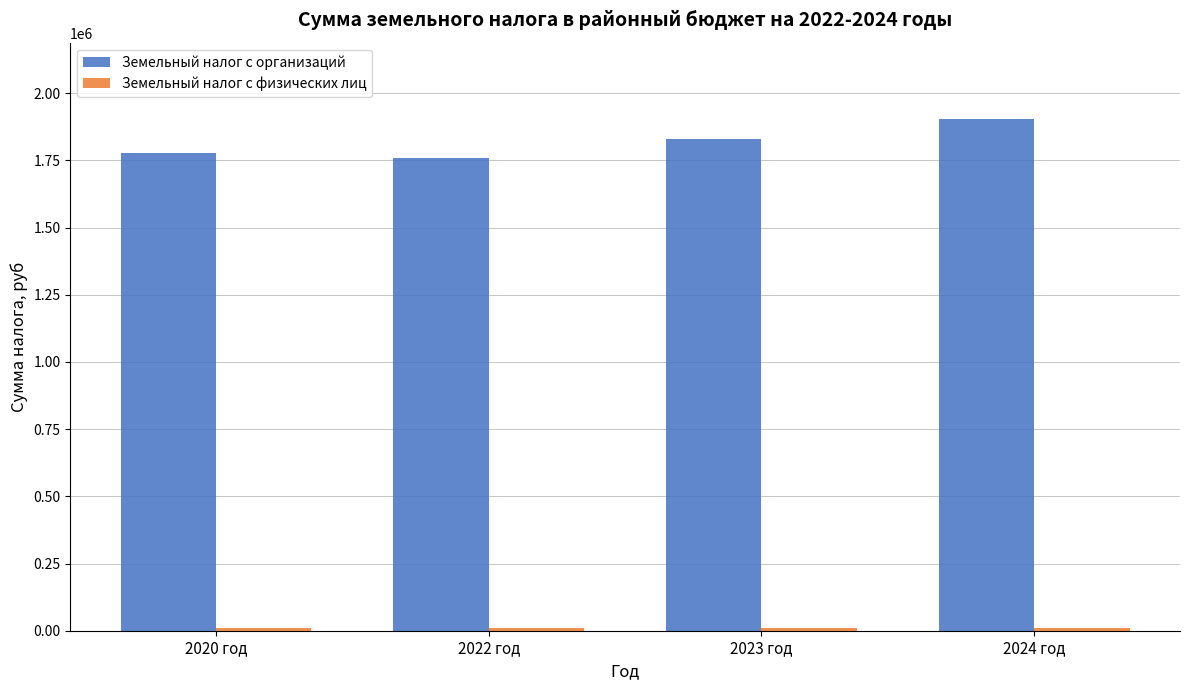

Which series has the largest total across all categories?

Земельный налог с организаций